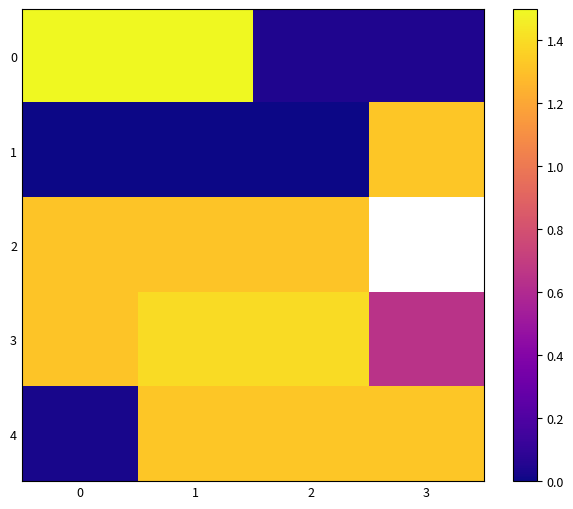

At 2, list the series in order from largest to smallest.

3, 4, 2, 0, 1